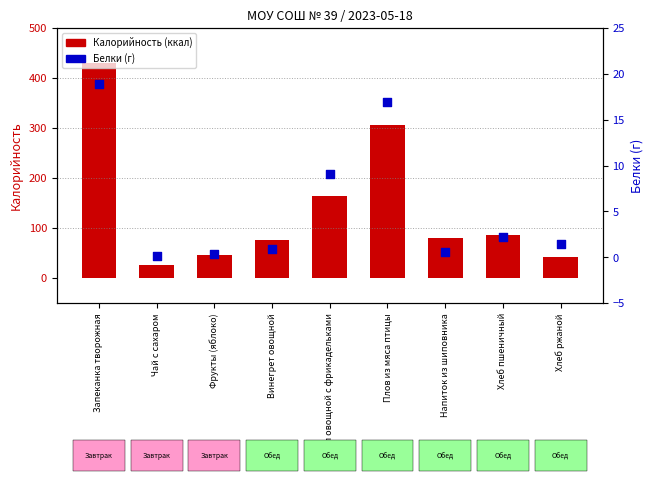

Is the value of Калорийность (ккал) at Винегрет овощной greater than the value of Белки (г) at Хлеб пшеничный?

Yes